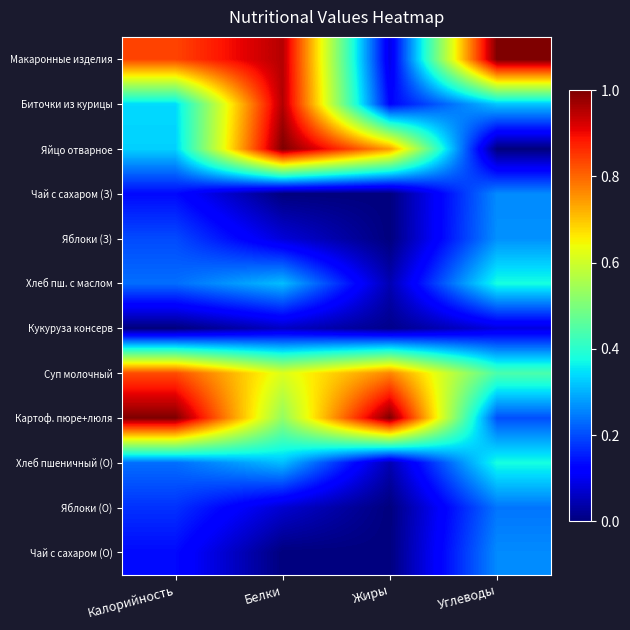

Between Белки and Углеводы, which is larger?

Углеводы